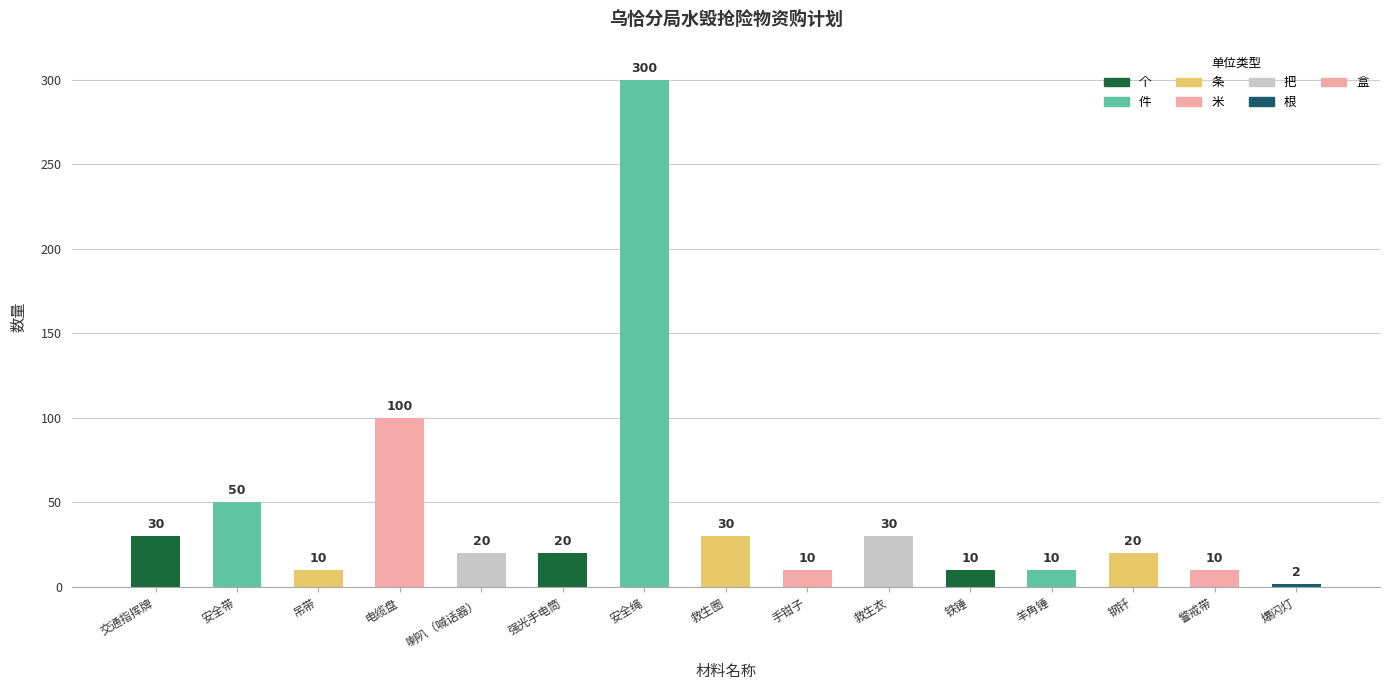

Approximately how many times larger is the value at 救生衣 compared to 交通指挥牌?

1.0